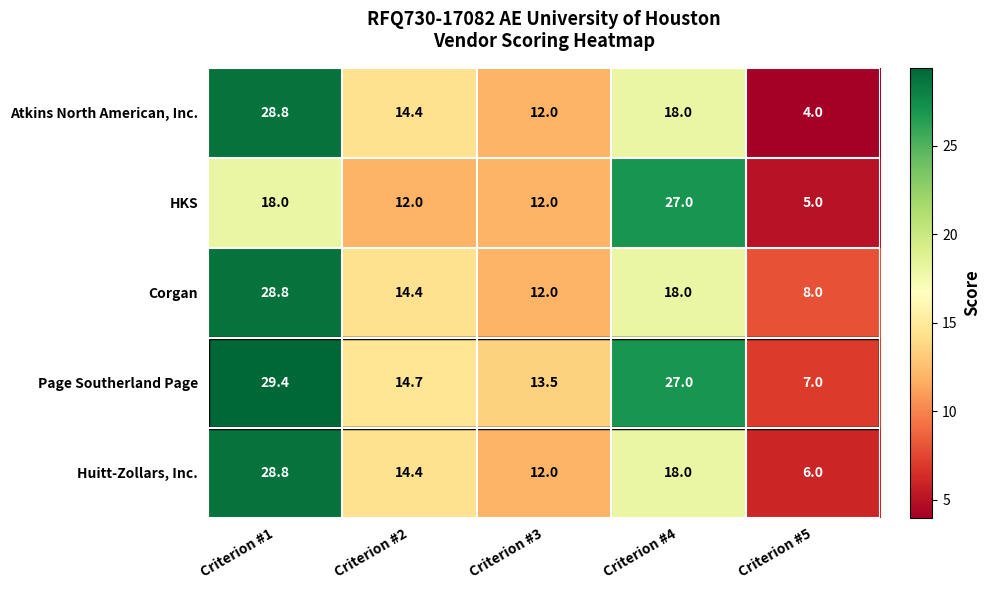

What value does the HKS series have at Criterion #4?

27.0